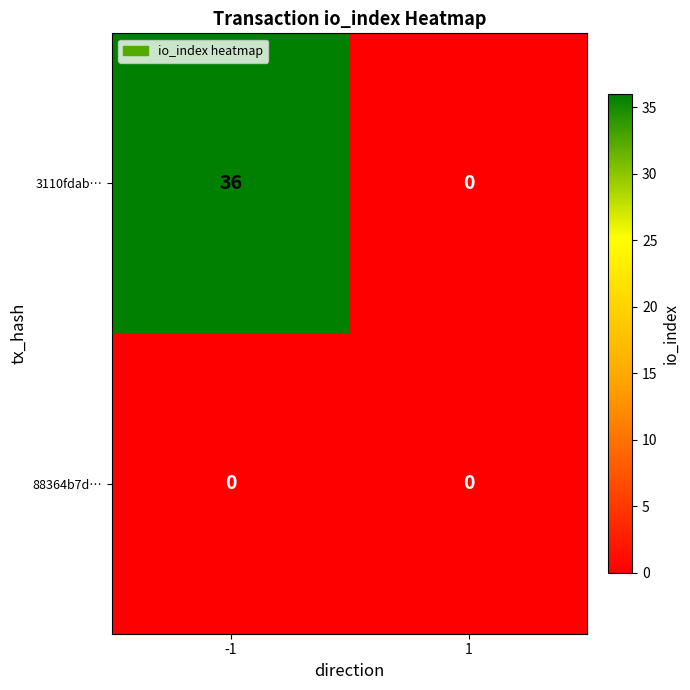

What is the difference between the 3110fdab… values at -1 and 1?

36